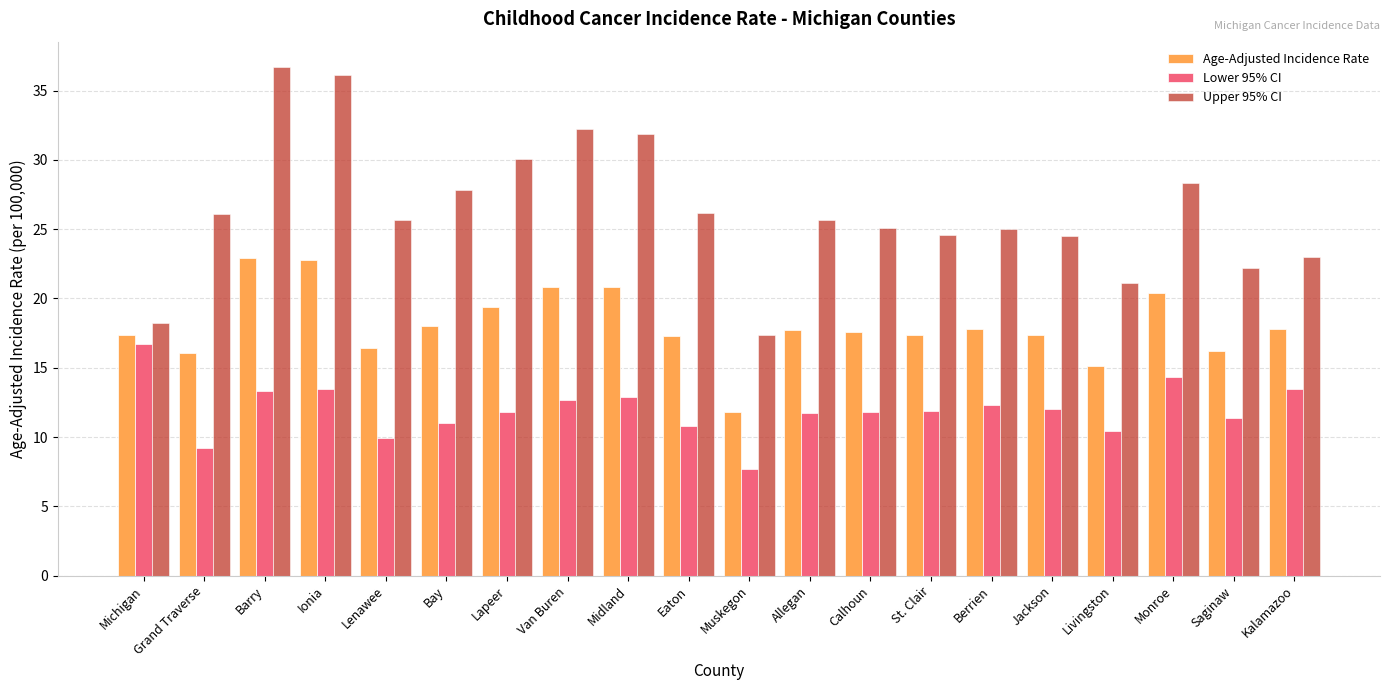

The Upper 95% CI series shows 21.1 at Livingston. True or false?

True